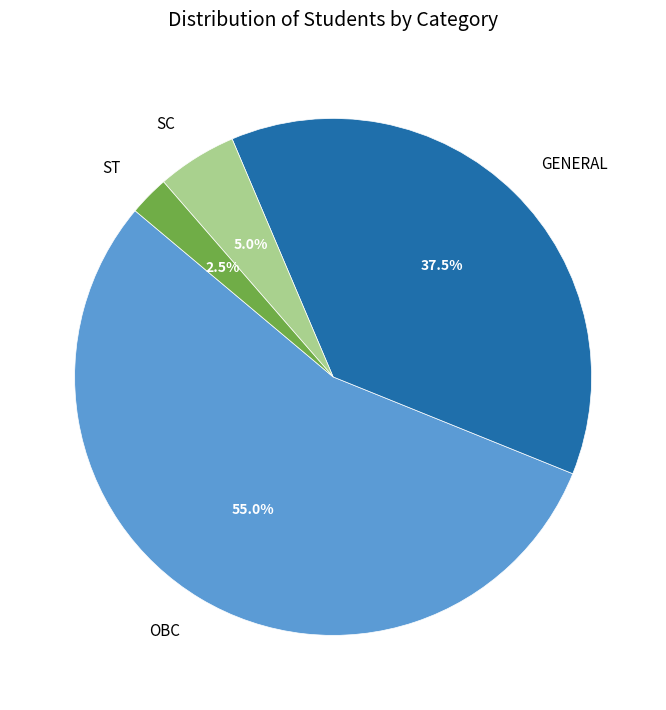

Which category accounts for the majority?

OBC